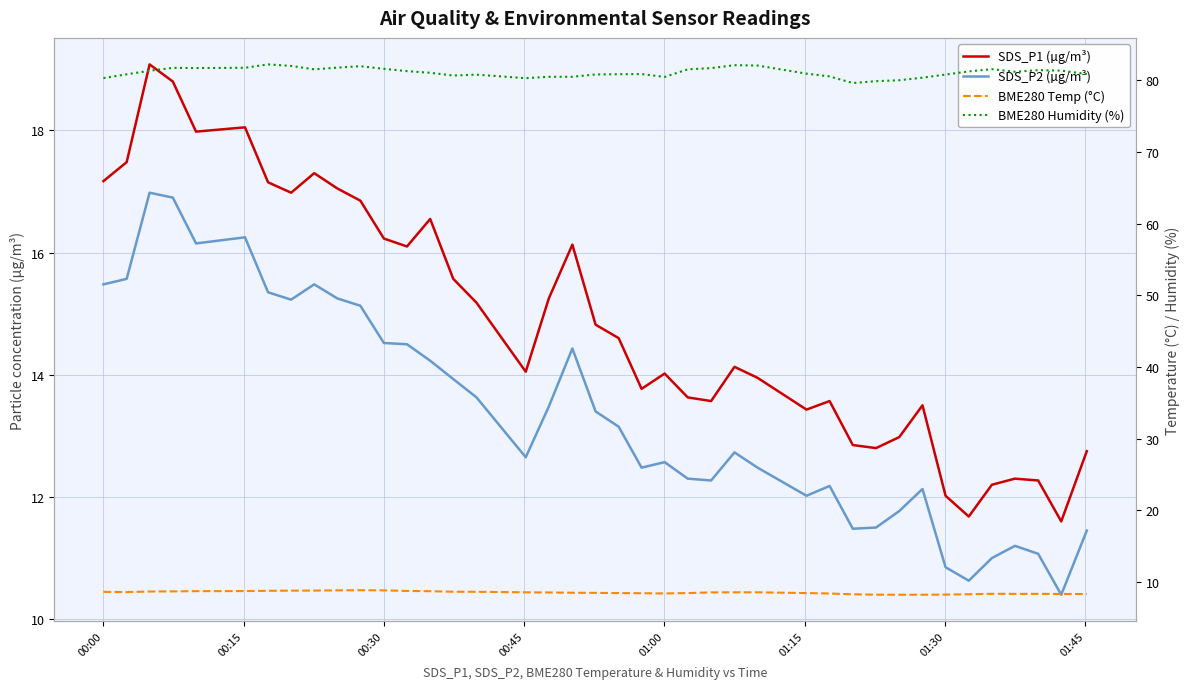

What is the maximum value shown in the chart?

82.2